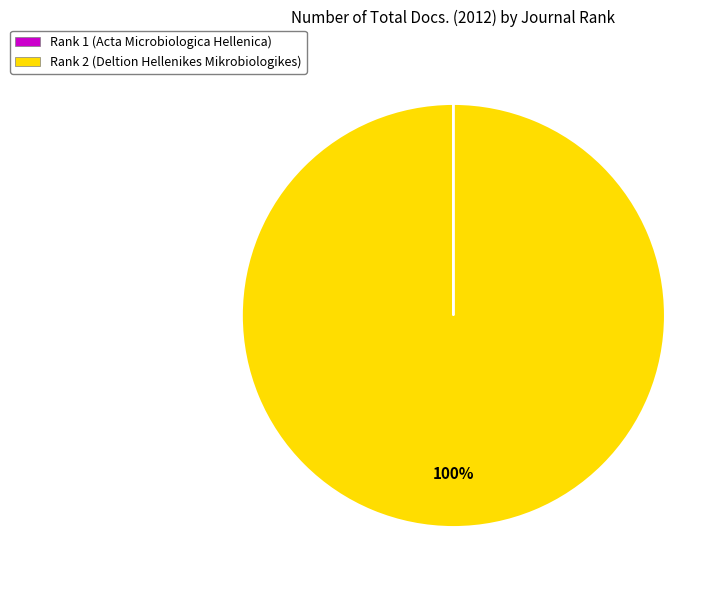

The Rank 2 (Deltion Hellenikes Mikrobiologikes) slice represents 100% of the pie. True or false?

True